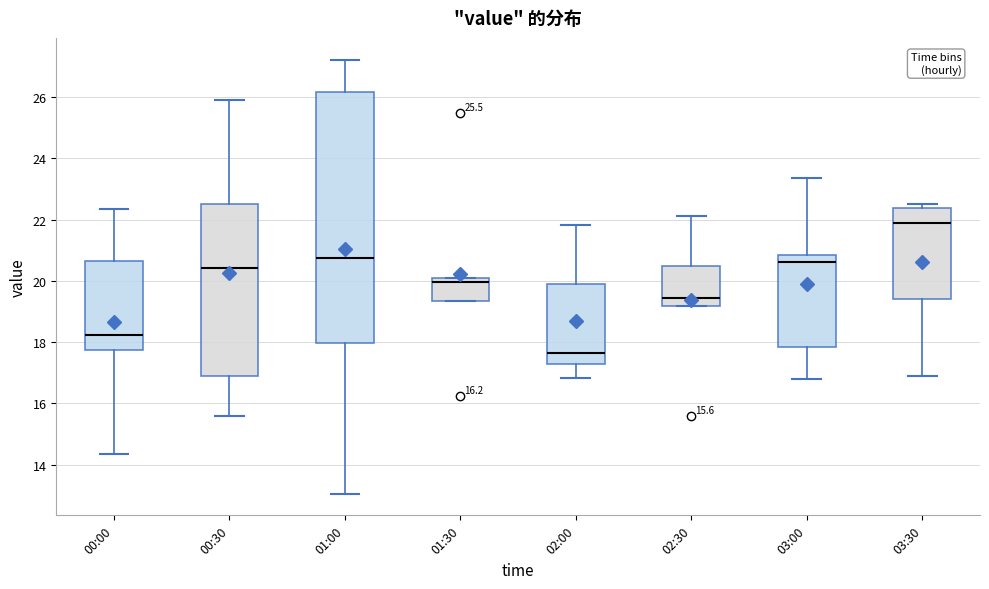

Which box has the lowest median line?

02:00